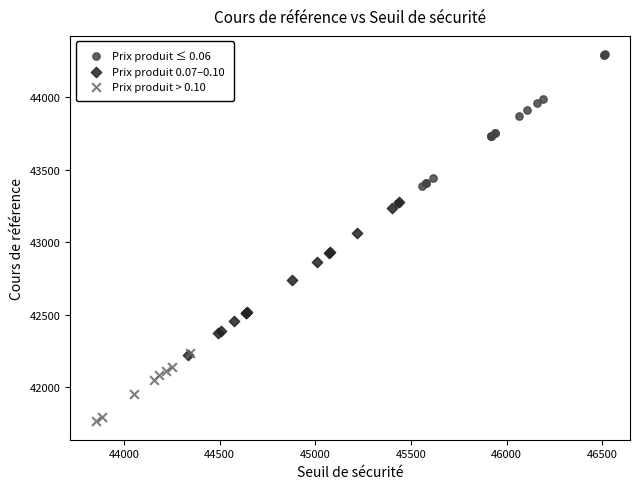

Which series reaches the minimum Y coordinate?

Prix produit > 0.10